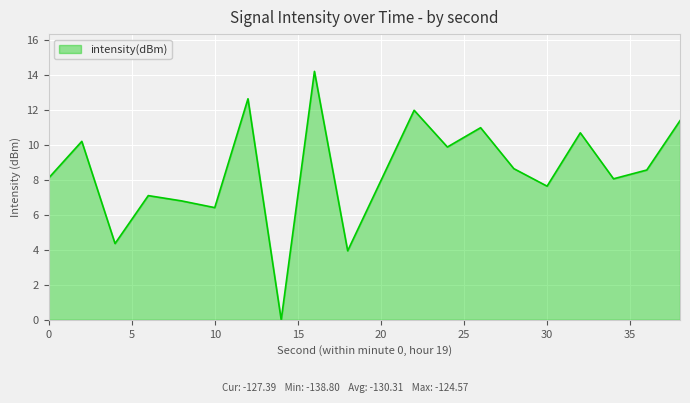

What is the maximum value shown in the chart?

14.2